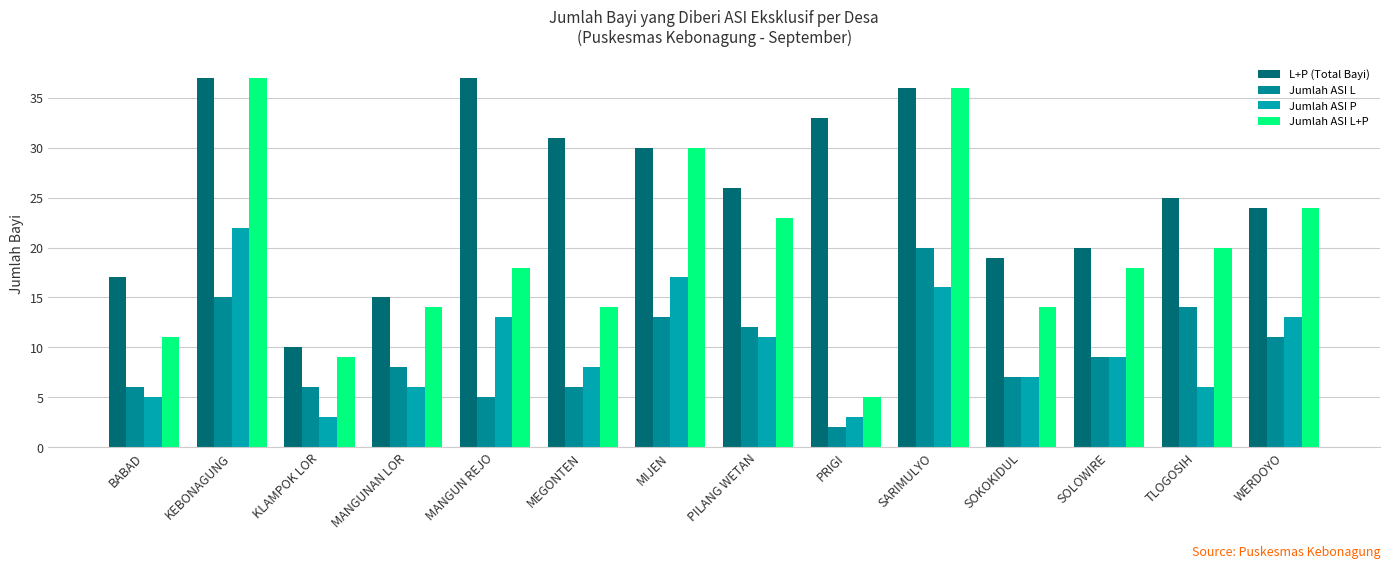

What is the spread (max minus min) of values at PRIGI?

31